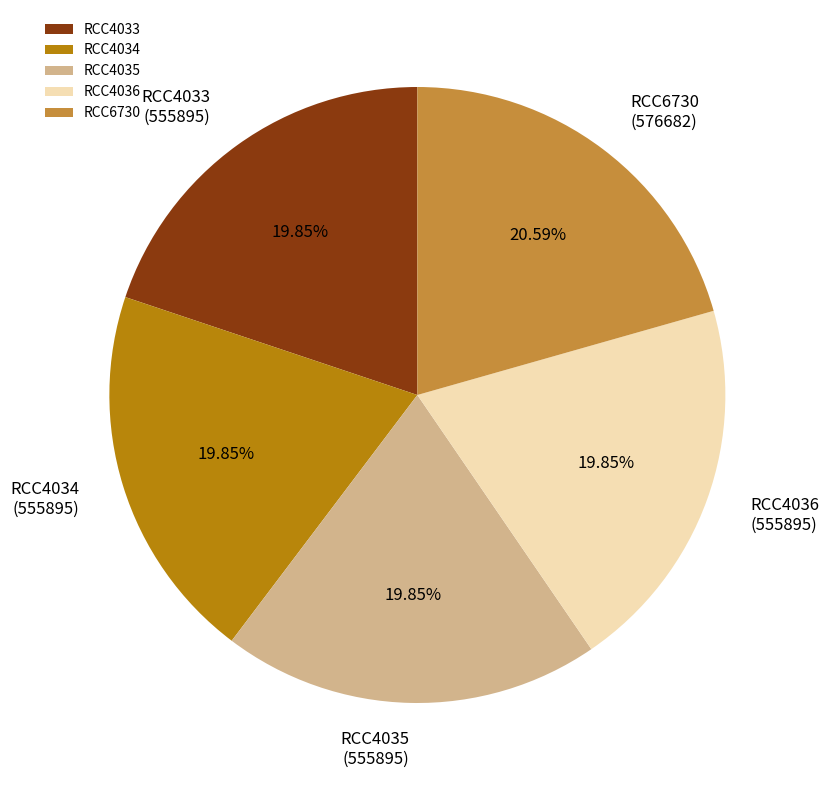

Does RCC6730 account for over 50% of the chart?

No